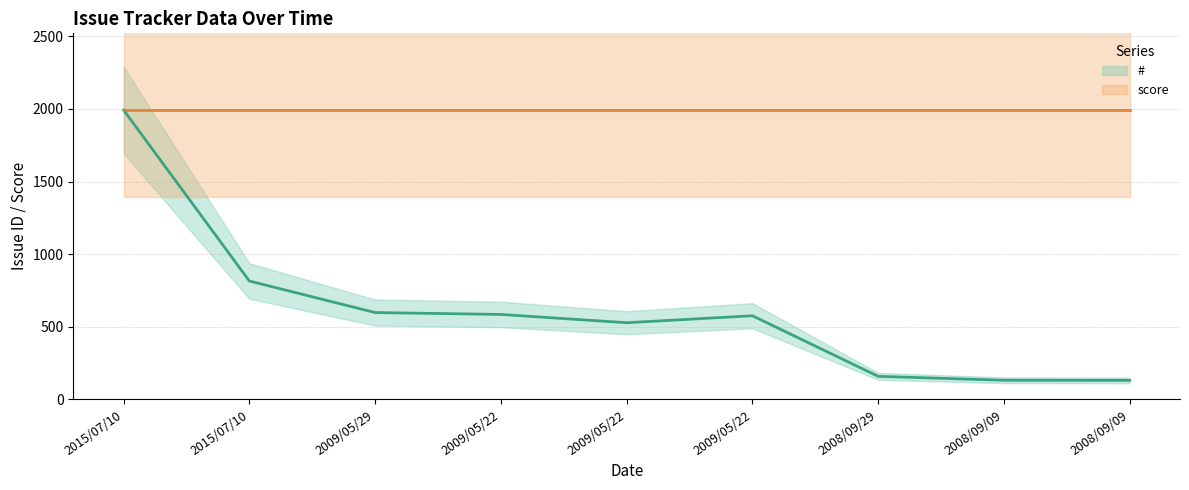

Which category has the lowest value in the # series?

2008/09/09